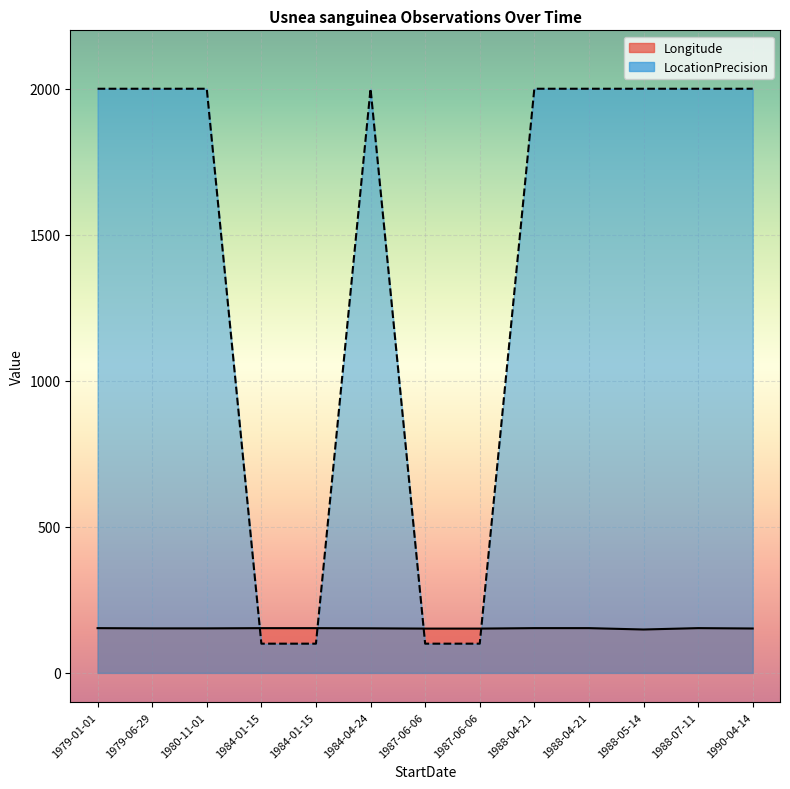

What are all the series names shown in the legend?

Longitude, LocationPrecision